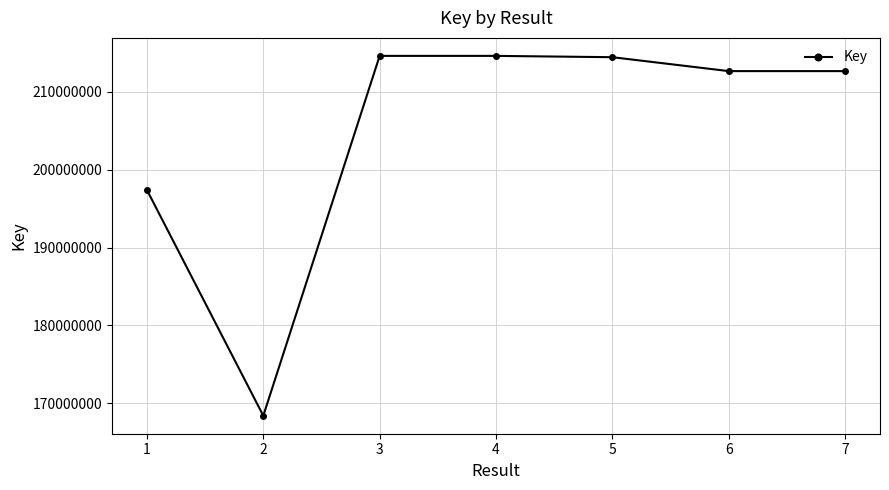

At which label is the value closest to 191505649?

1